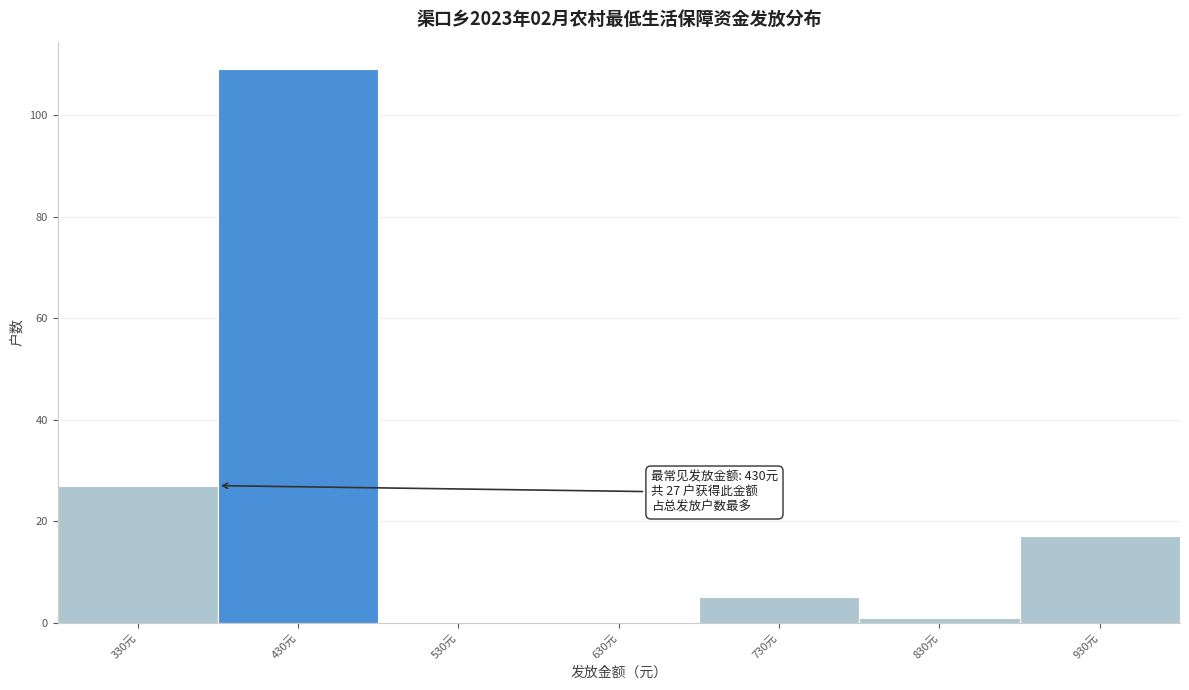

Reading left to right, what are all the values shown in this chart?

330元=27	430元=109	530元=0	630元=0	730元=5	830元=1	930元=17